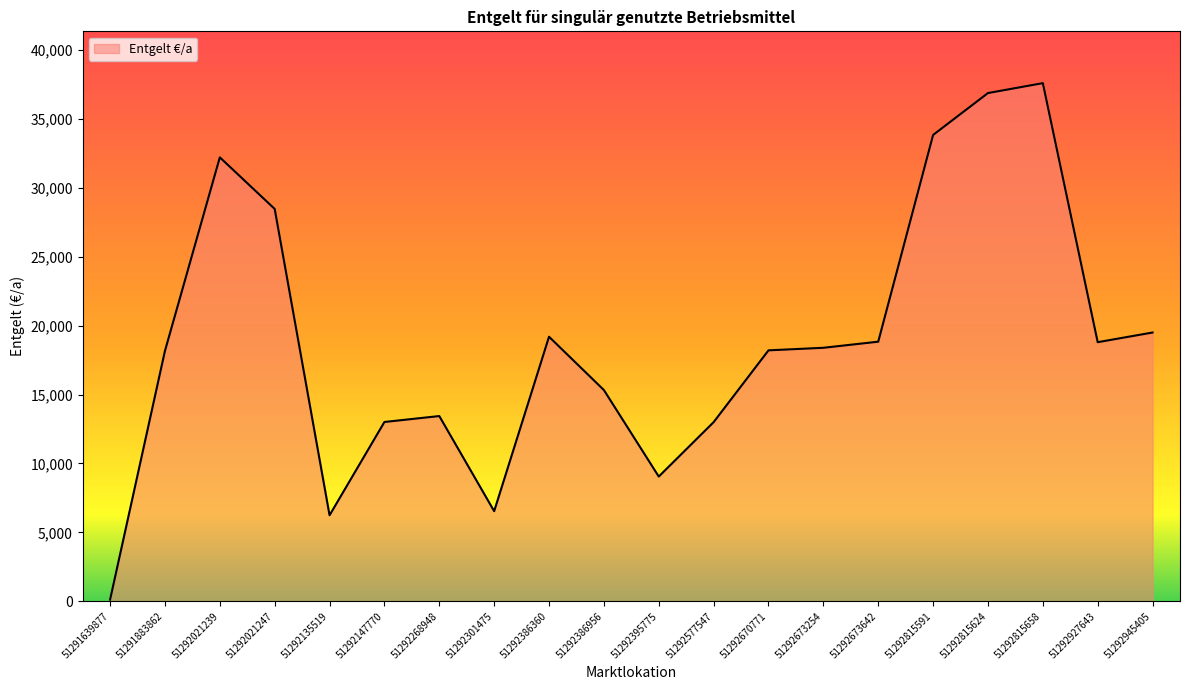

The chart shows a value of 32208.0 at 51292021239. True or false?

True